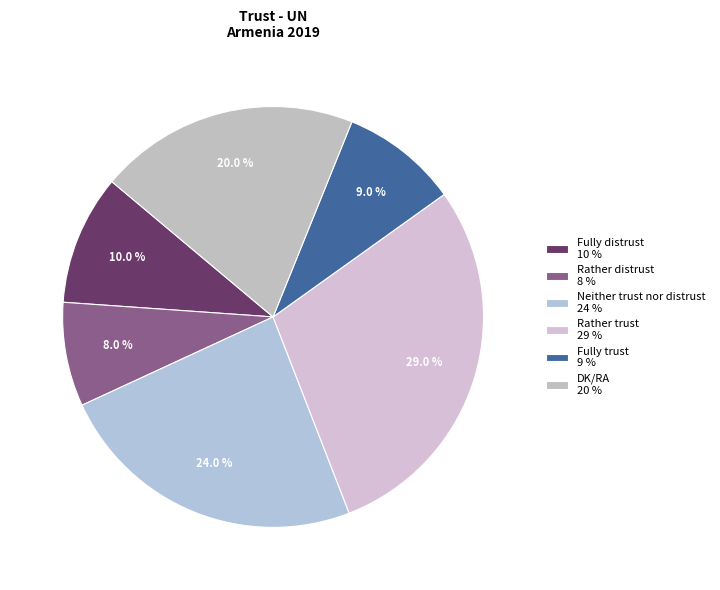

What is the smallest slice in the pie chart?

Rather distrust